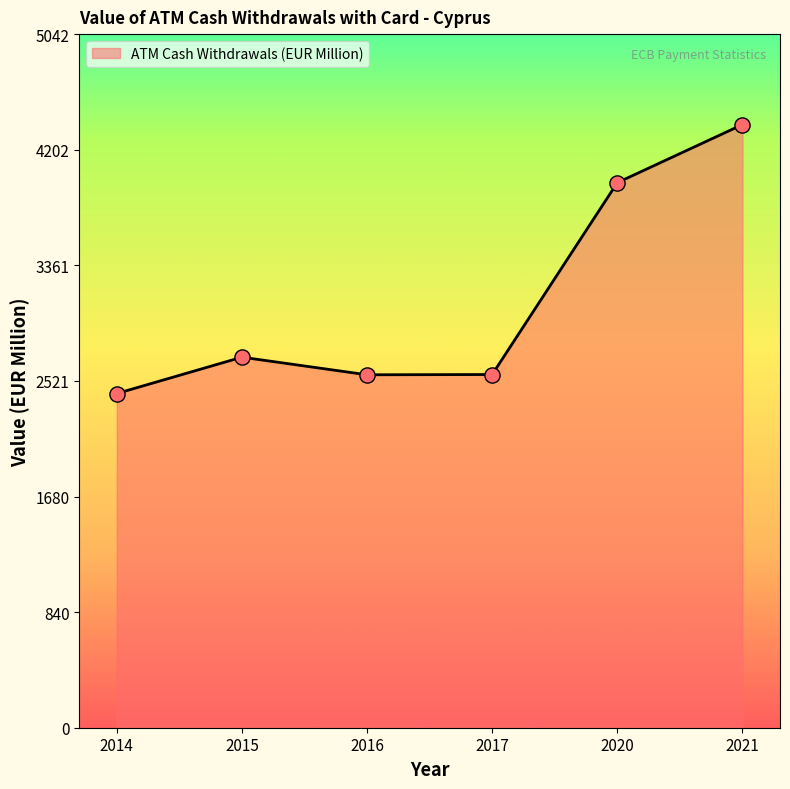

Between 2020 and 2021, which is larger?

2021